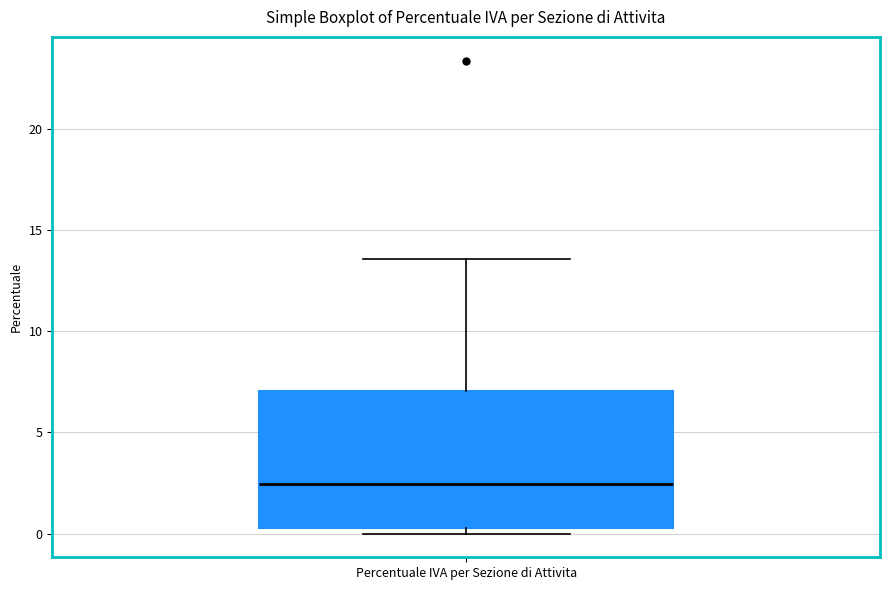

Transcribe this box plot: give where the median line is, the range the box spans, and where the two whiskers end, as read against the y-axis. The values are not printed on the chart, so give them approximately, as read against the axis.

median 2.5, box 0.5 to 7.0, whiskers 0.0 to 13.5